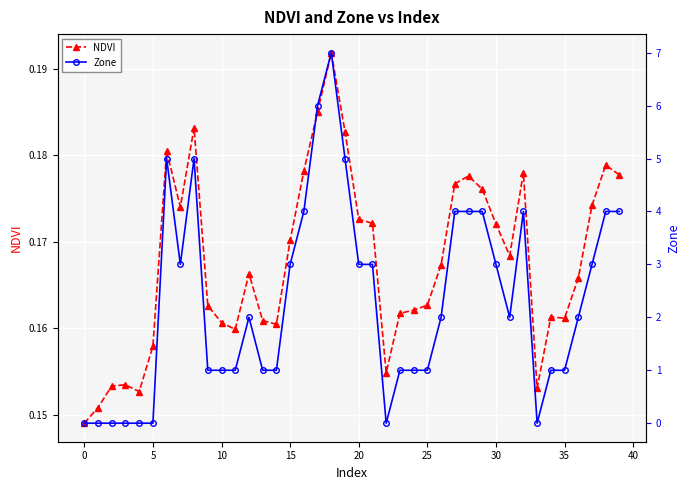

How many intersections are there between NDVI and Zone?

5